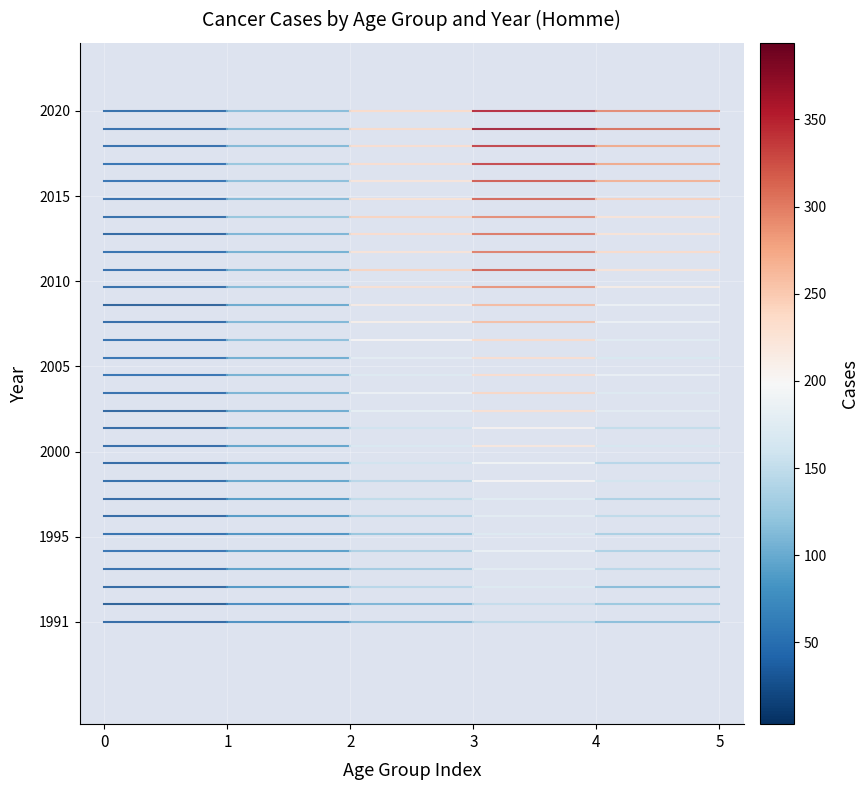

List the series in order of their peak value, highest first.

Year 2020, Year 2019, Year 2018, Year 2017, Year 2016, Year 2015, Year 2014, Year 2013, Year 2012, Year 2011, Year 2010, Year 2009, Year 2008, Year 2007, Year 2006, Year 2005, Year 2004, Year 2003, Year 2002, Year 2001, Year 2000, Year 1999, Year 1998, Year 1997, Year 1996, Year 1995, Year 1994, Year 1993, Year 1992, Year 1991